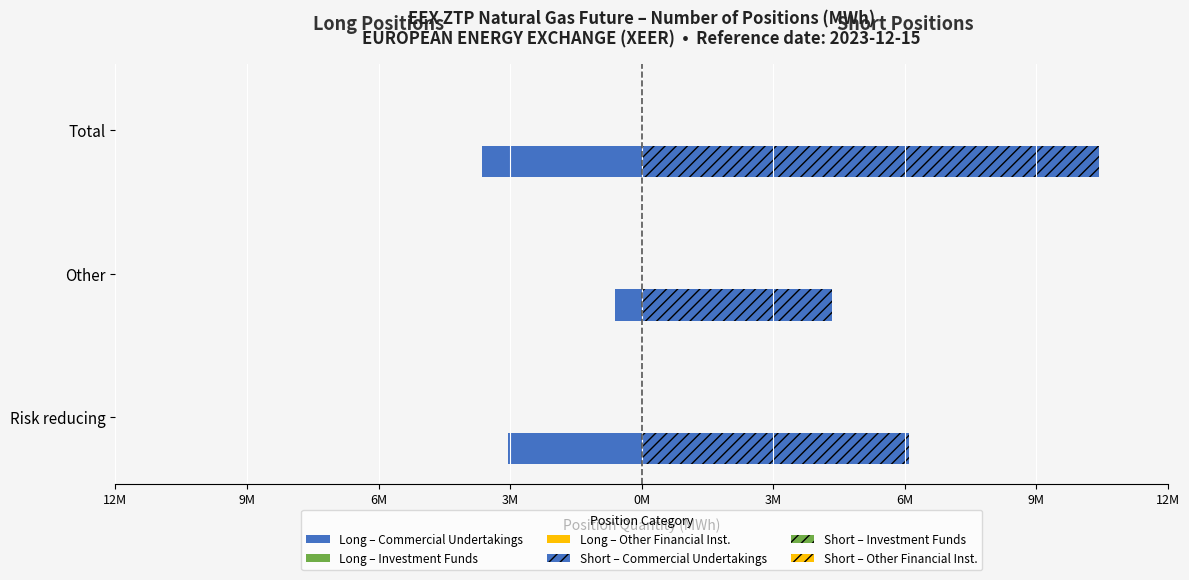

Reading left to right, what are all the values shown in this chart?

Long – Commercial Undertakings: -3117805.0	-613800.0	-3731605.0
Long – Investment Funds: 0.2	0.2	0.2
Long – Other Financial Inst.: 0.2	0.2	0.2
Short – Commercial Undertakings: 6241680.0	4434165.0	10675845.0
Short – Investment Funds: 0.2	0.2	0.2
Short – Other Financial Inst.: 0.2	0.2	0.2